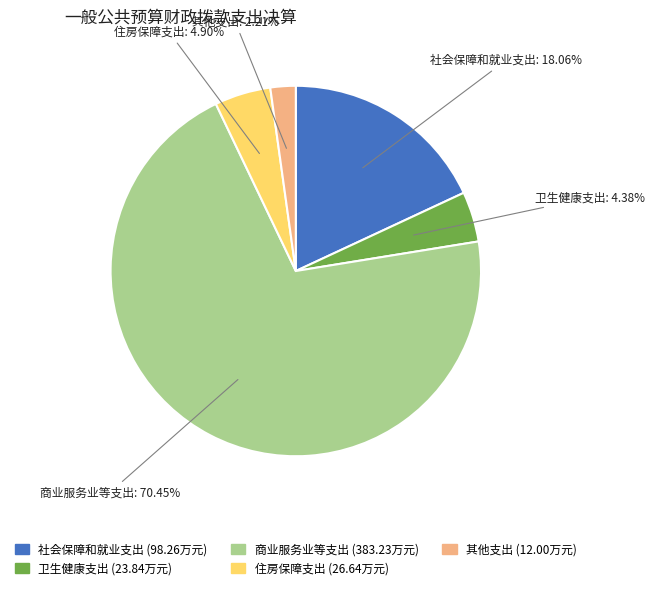

Rank the categories by value from highest to lowest.

商业服务业等支出, 社会保障和就业支出, 住房保障支出, 卫生健康支出, 其他支出